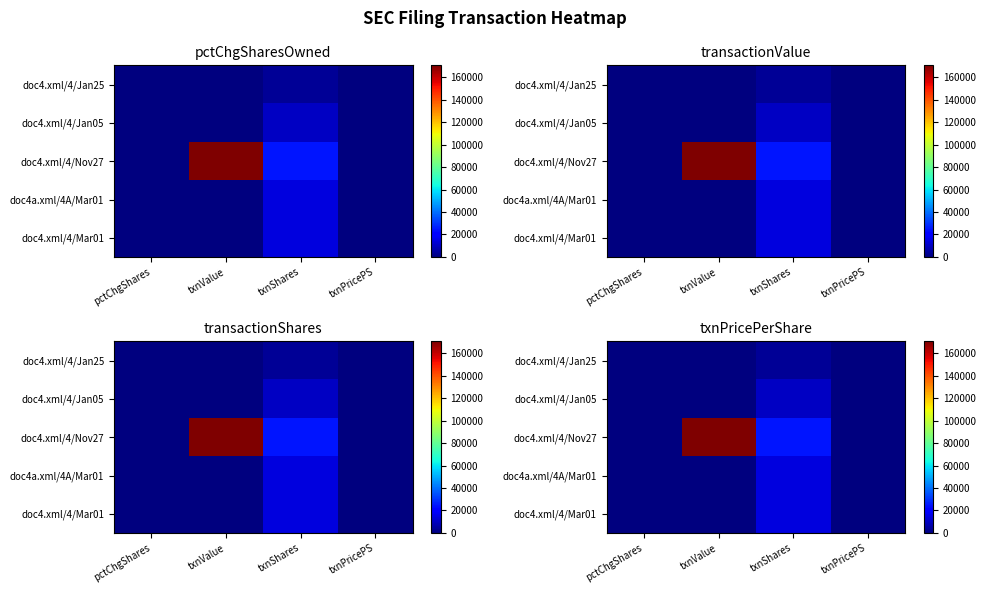

Count the number of data series in this chart.

5